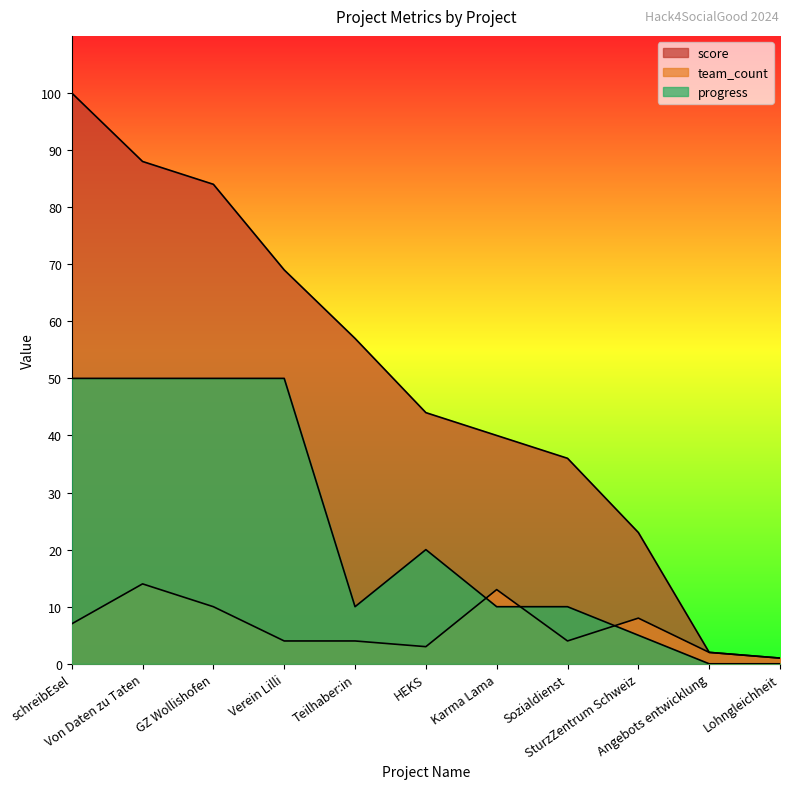

What is the average value of the team_count series?

6